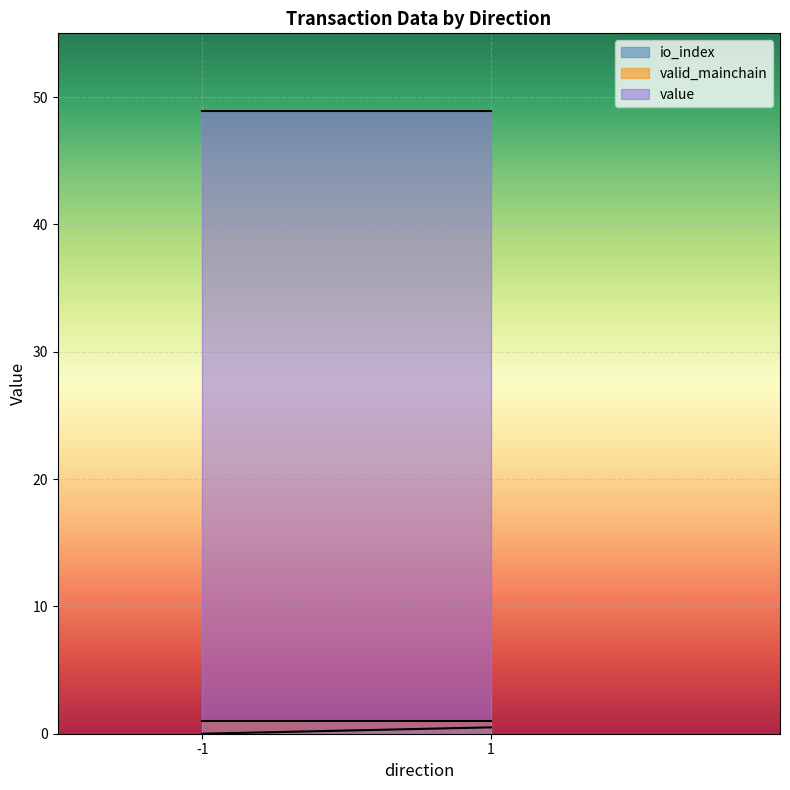

At how many categories does at least one series exceed 18?

2